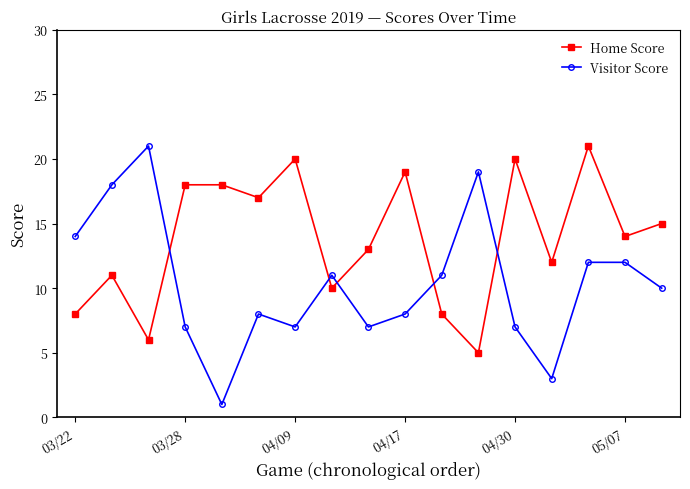

How many interior local valleys does the Home Score series have?

6